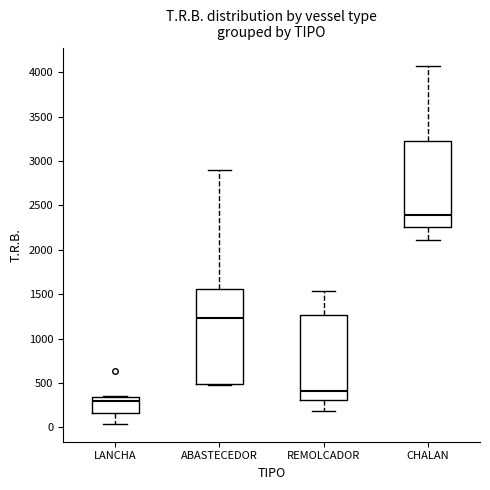

Which box is the tallest, from its lower edge to its upper edge?

ABASTECEDOR